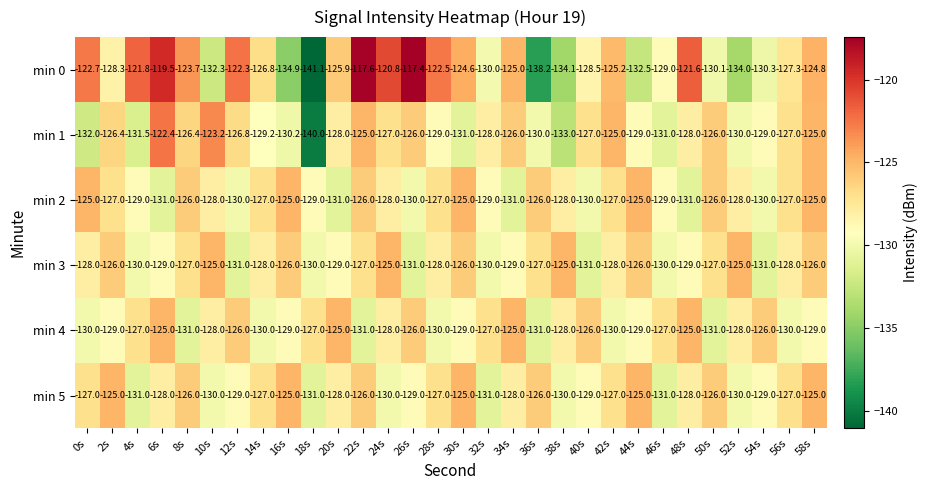

Which label corresponds to the largest value in the chart?

26s